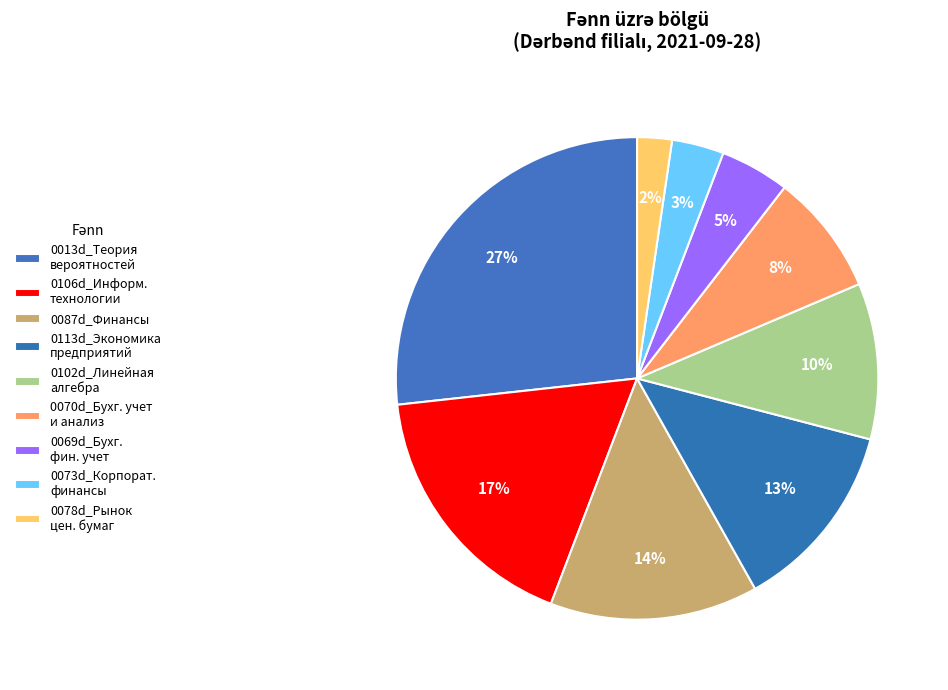

How many slices are in this pie chart?

9